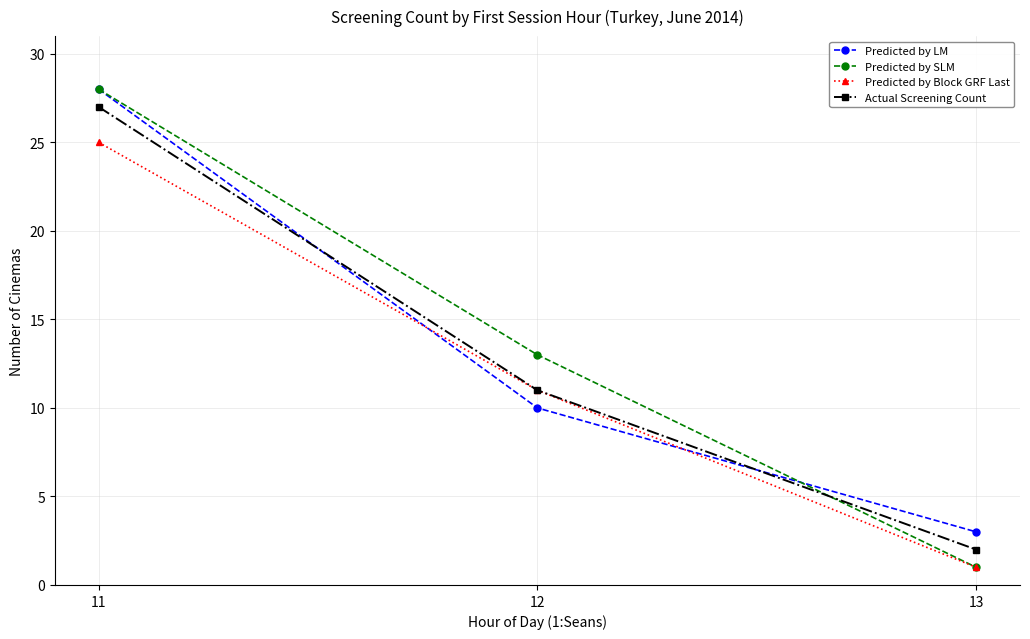

At which label is Predicted by Block GRF Last closest to 13?

12